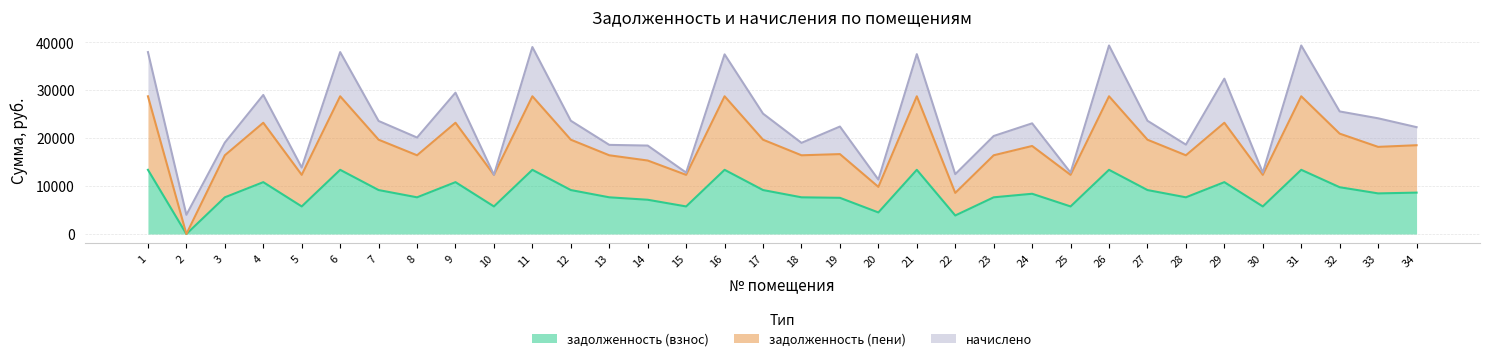

Where is the first local maximum for задолженность (взнос)?

4